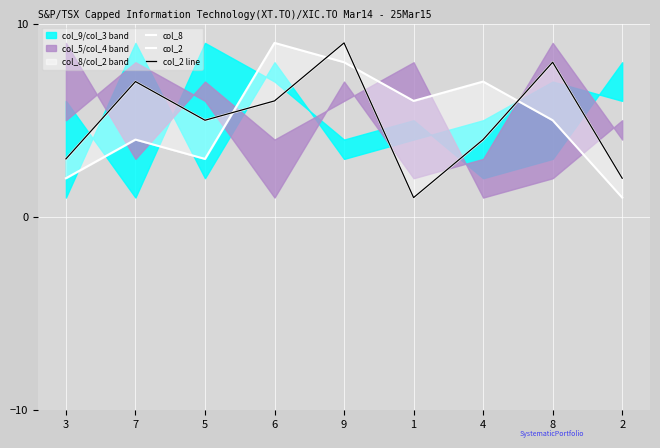

What is the lowest value of the col_2 series?

1